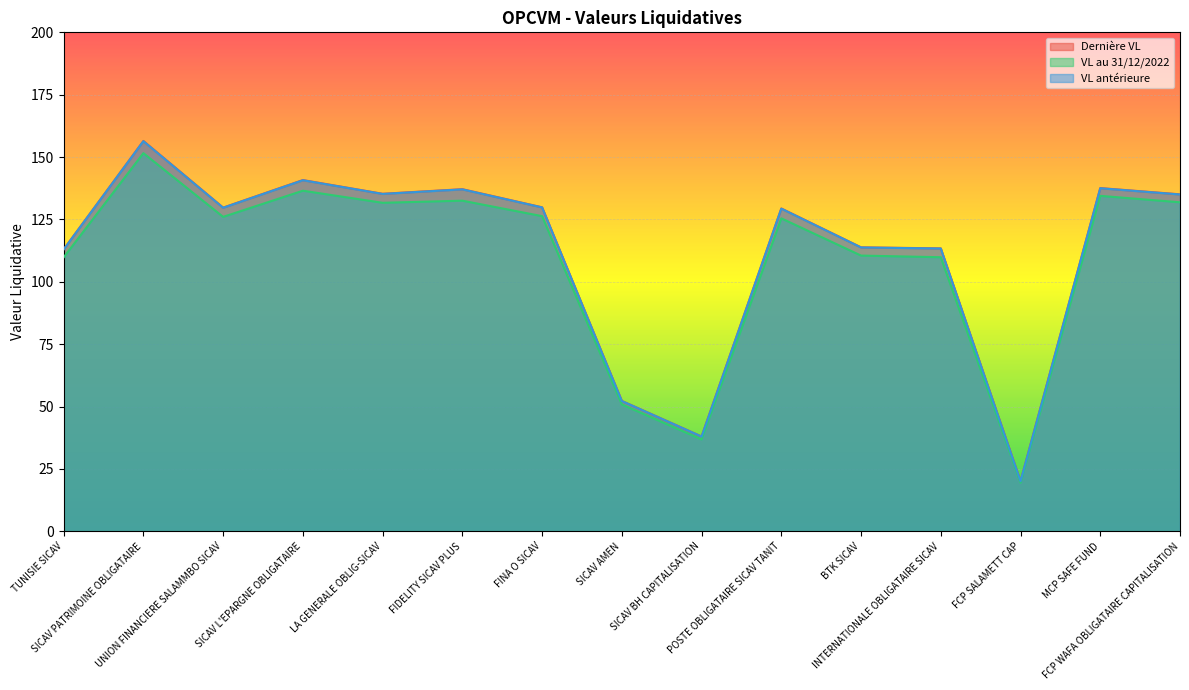

At which category is the sum across all series the highest?

SICAV PATRIMOINE OBLIGATAIRE